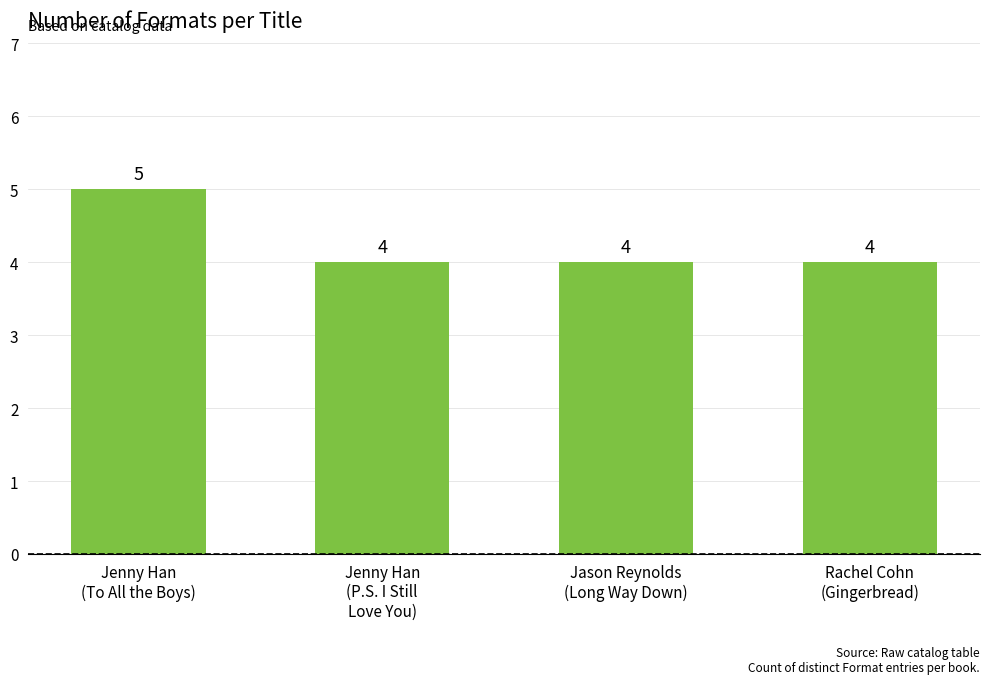

What is the minimum value shown in the chart?

4